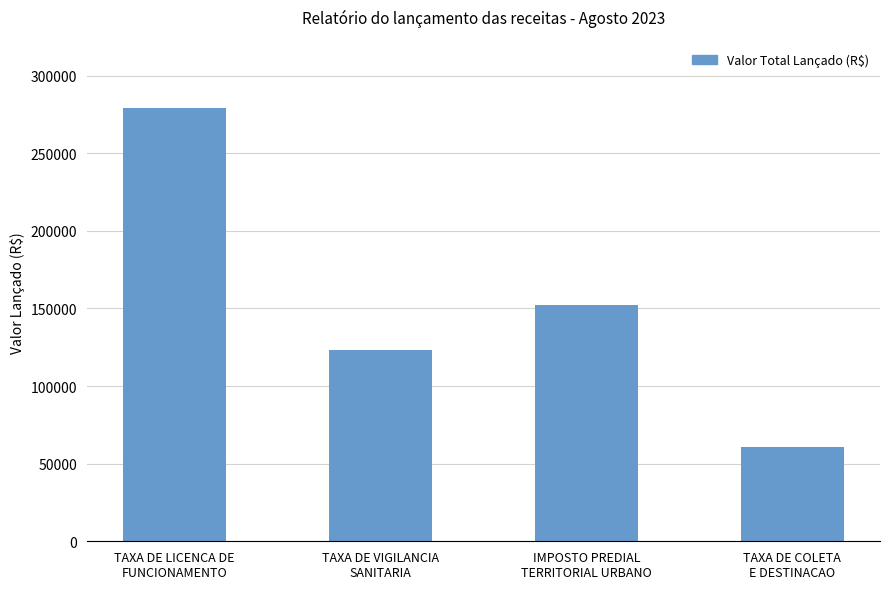

The chart shows a value of 279433.8 at TAXA DE LICENCA DE
FUNCIONAMENTO. True or false?

True